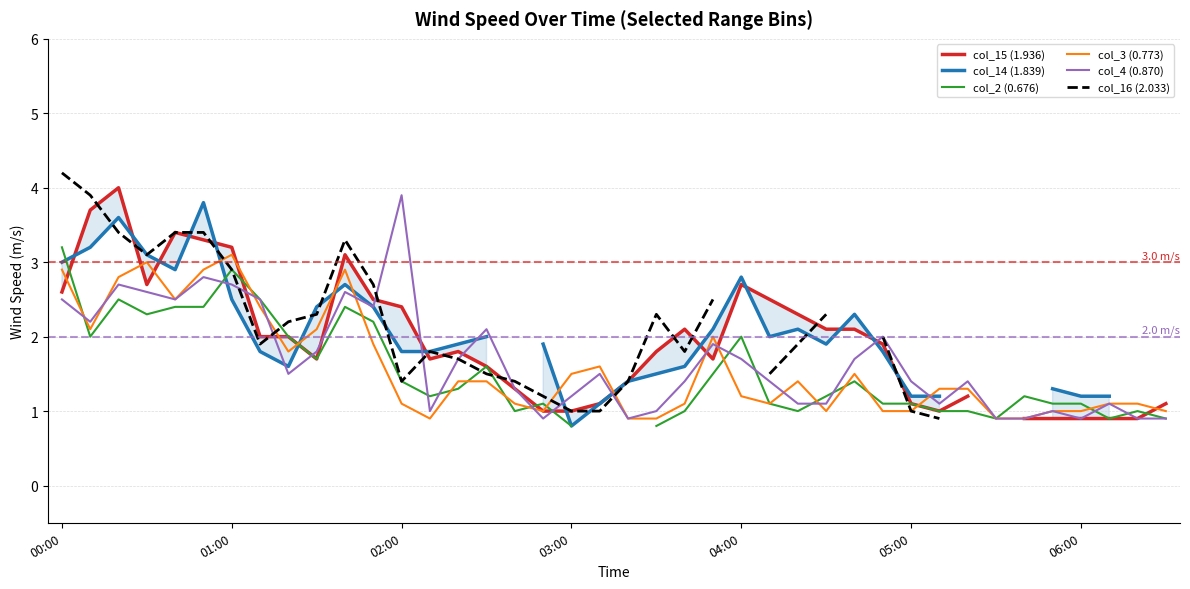

What are all the series names shown in the legend?

col_15 (1.936), col_14 (1.839), col_2 (0.676), col_3 (0.773), col_4 (0.870), col_16 (2.033)